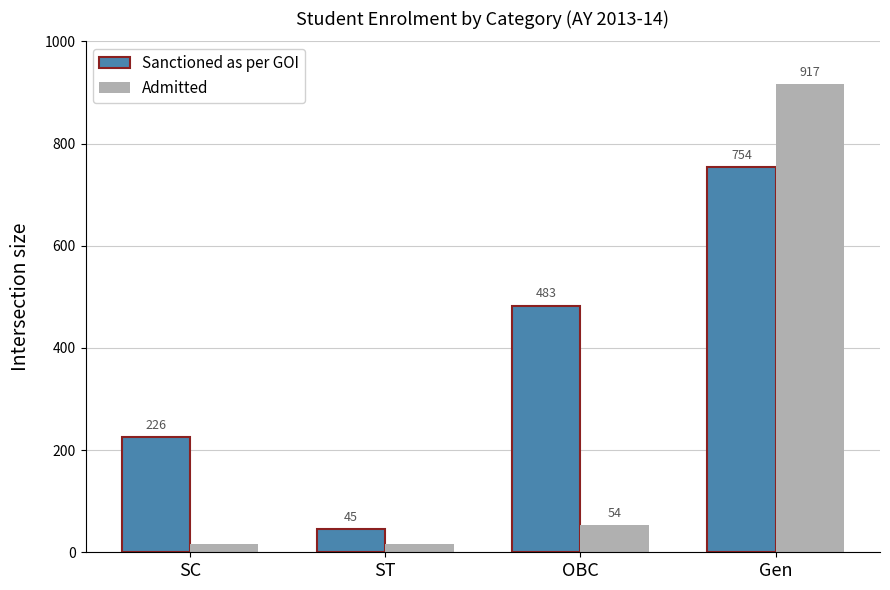

What position from the right is ST?

3